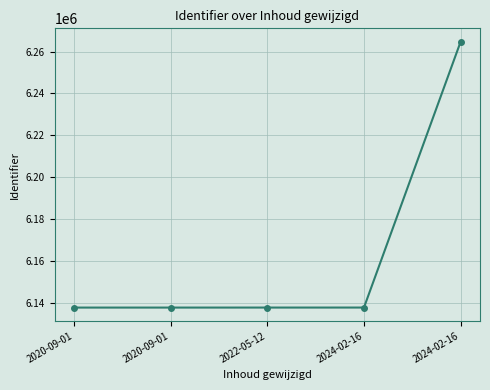

How many lines are shown in the chart?

1